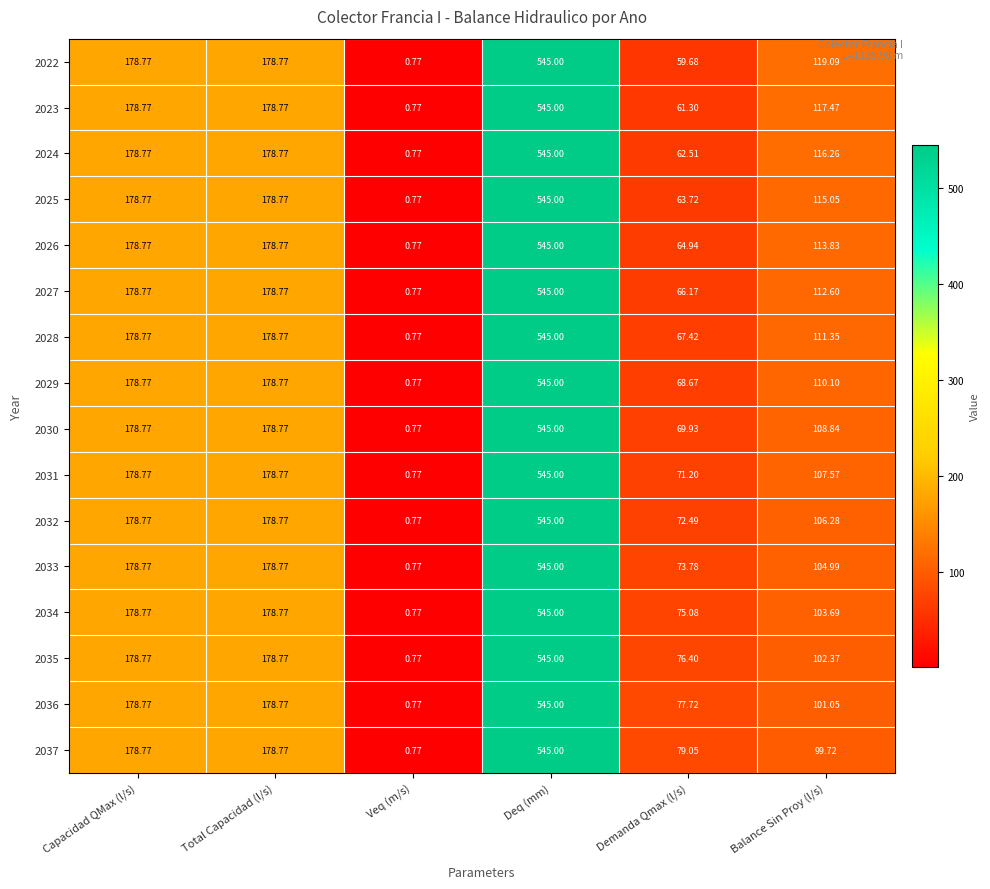

At which label does 2023 first exceed 178?

Capacidad QMax (l/s)